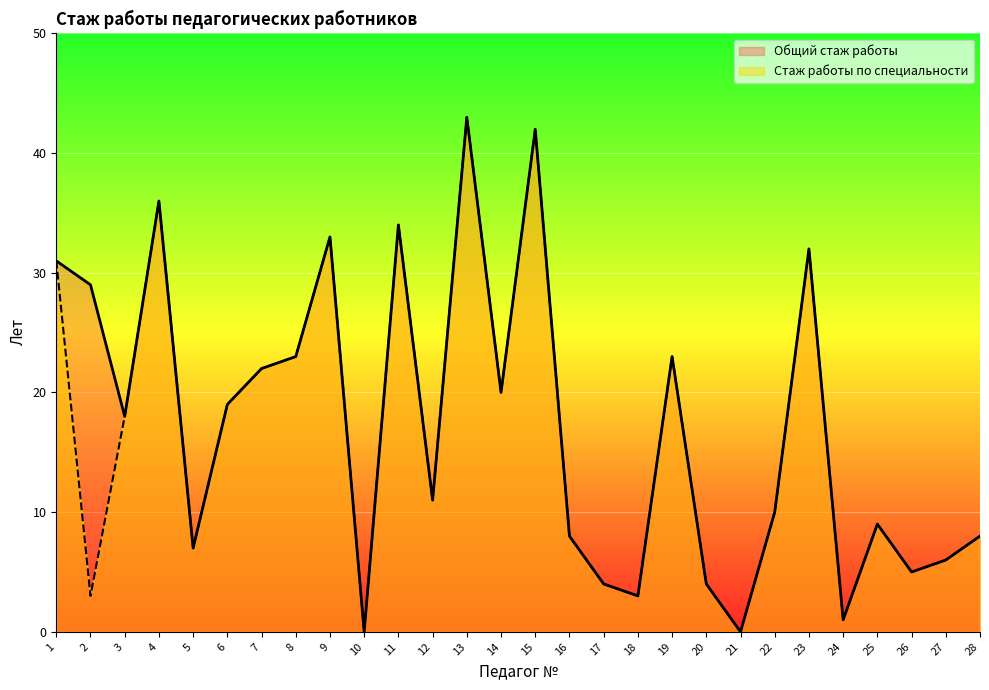

The Стаж работы по специальности series shows 0 at 10. True or false?

True